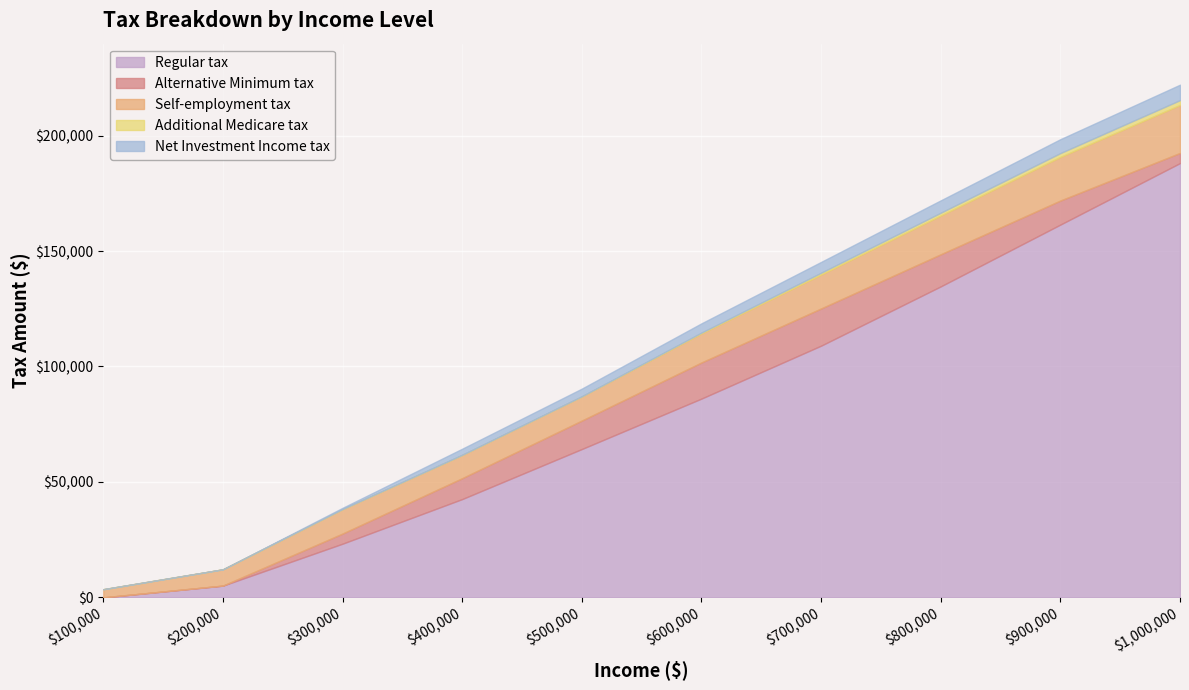

At 900000, list the series in order from smallest to largest.

Additional Medicare tax, Net Investment Income tax, Alternative Minimum tax, Self-employment tax, Regular tax